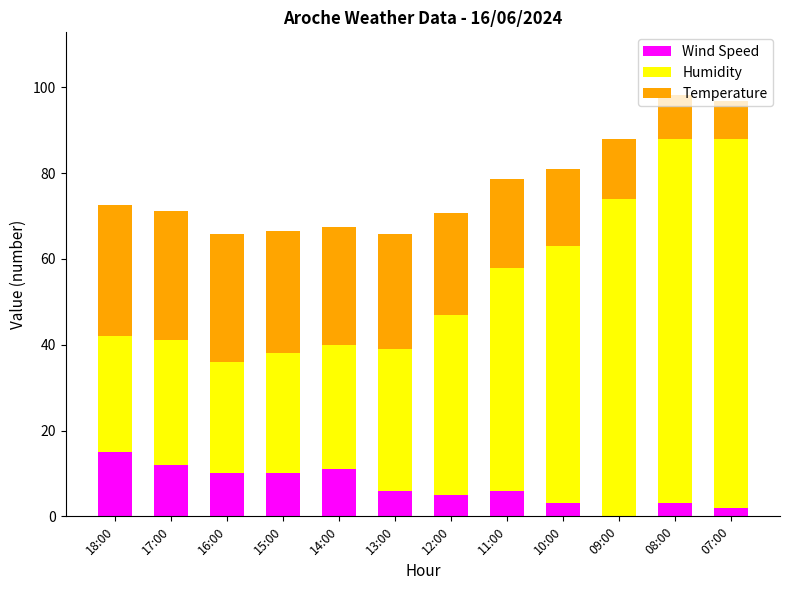

True or false: Wind Speed has a value of 17.6 at 17:00.

False